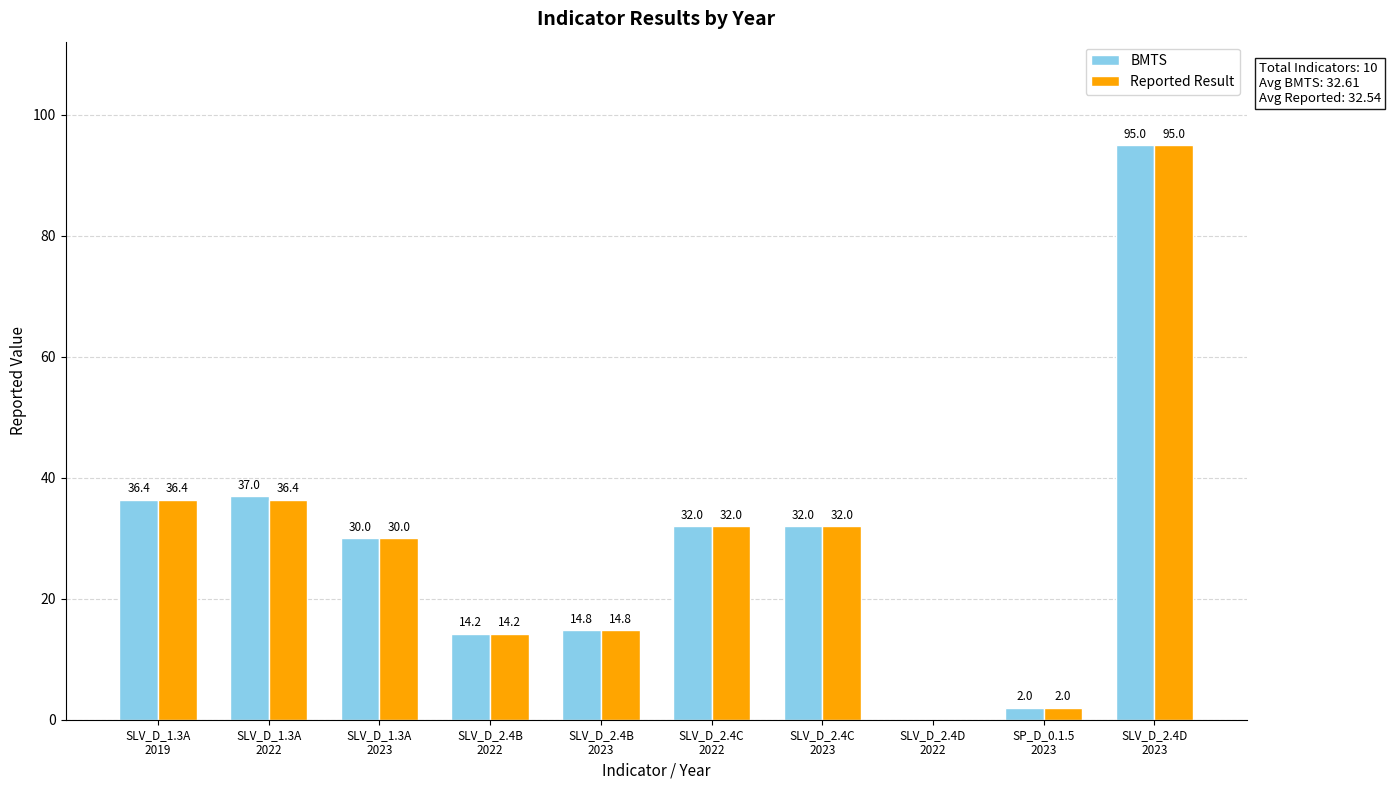

Are the bars horizontal?

No